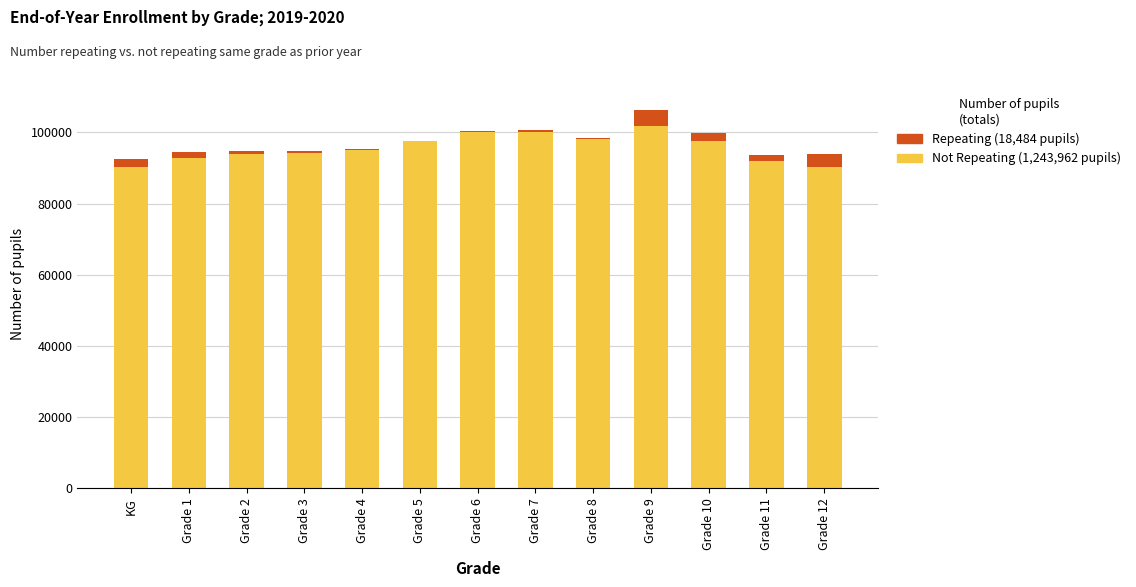

At which category is the sum across all series the highest?

Grade 9